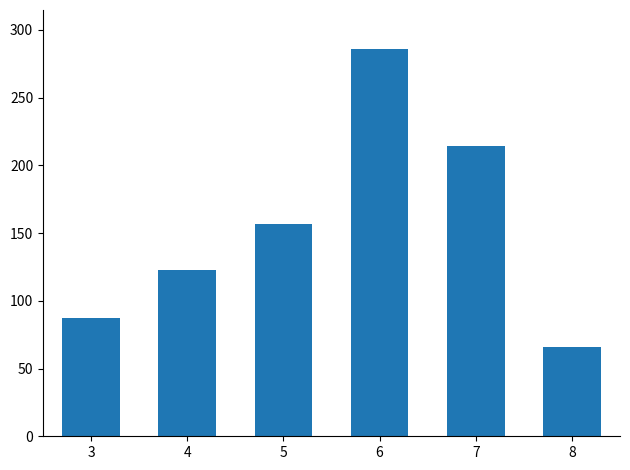

What is the maximum value shown in the chart?

286